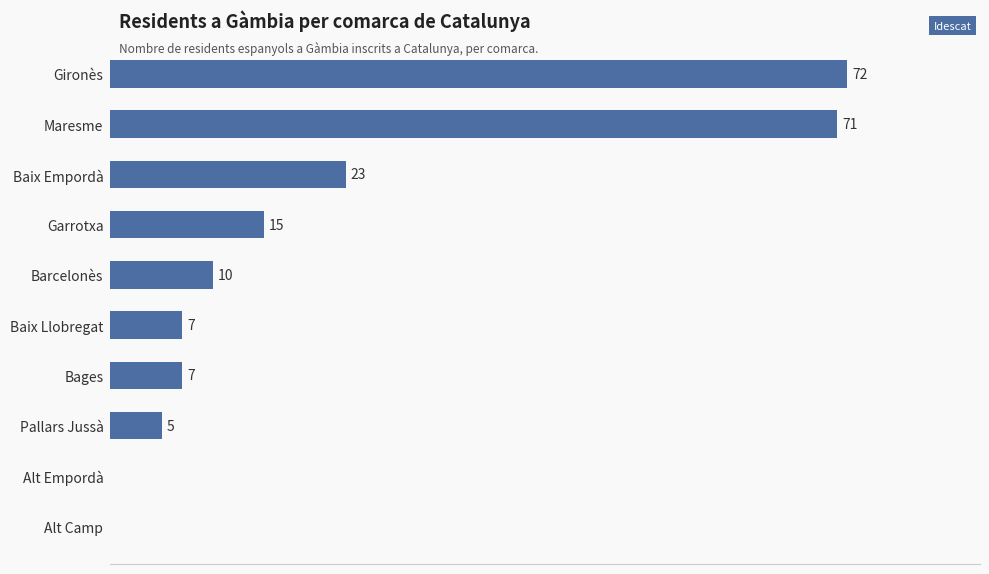

Between Baix Empordà and Gironès, which is larger?

Gironès